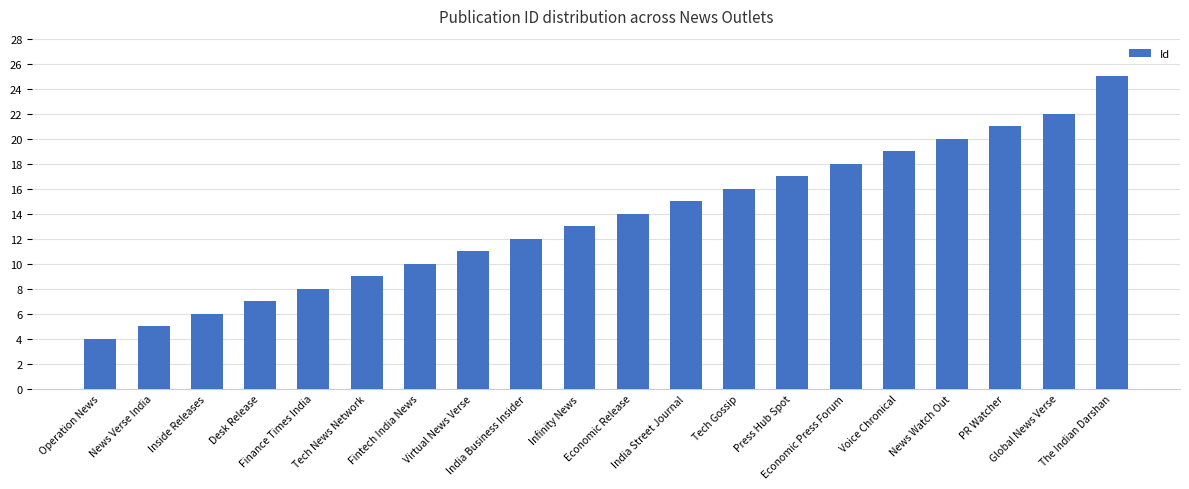

What is the greatest value displayed?

25